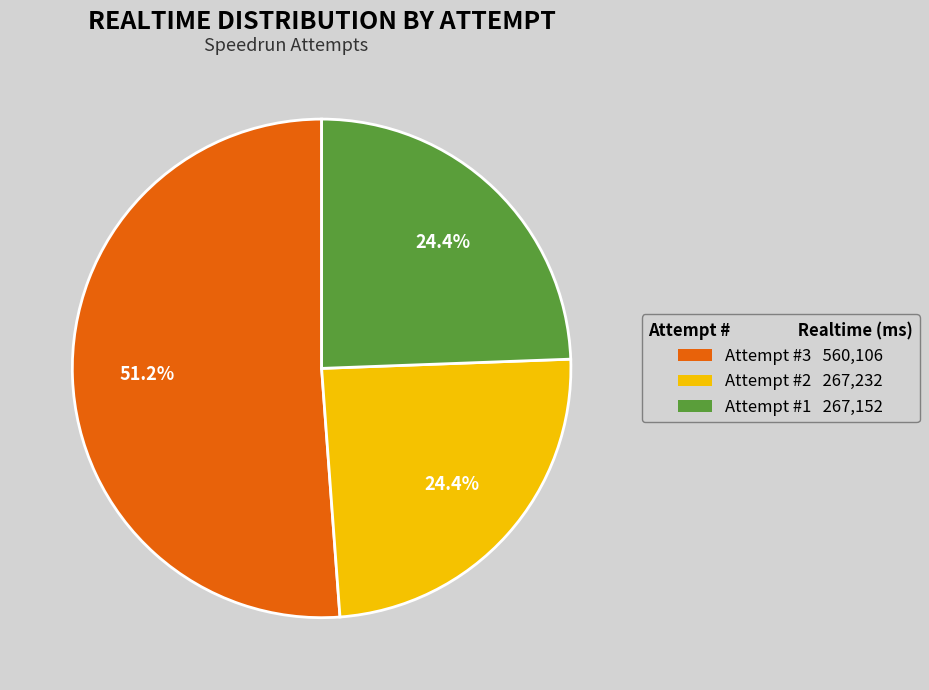

Which has a higher value, Attempt #2 267,232 or Attempt #3 560,106?

Attempt #3 560,106